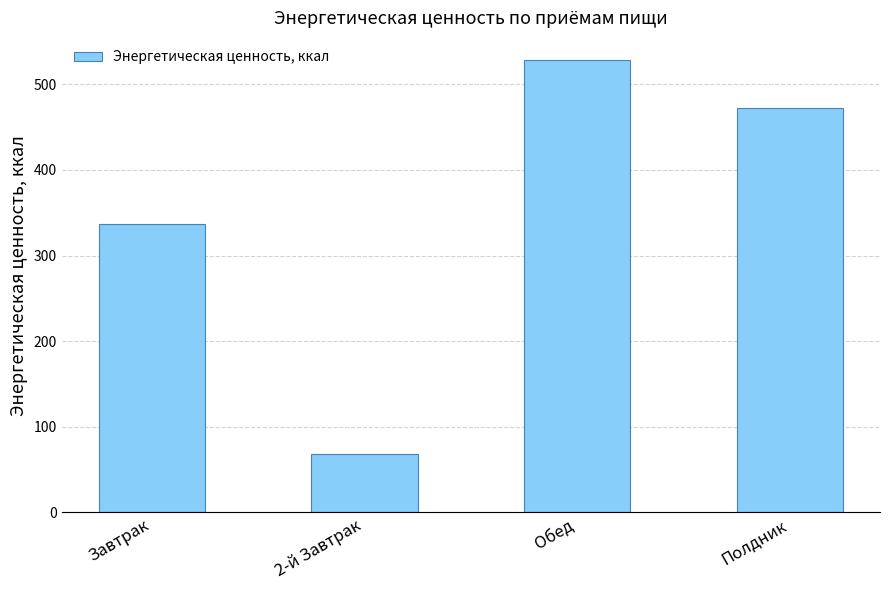

The chart shows a value of 483.5 at Завтрак. True or false?

False